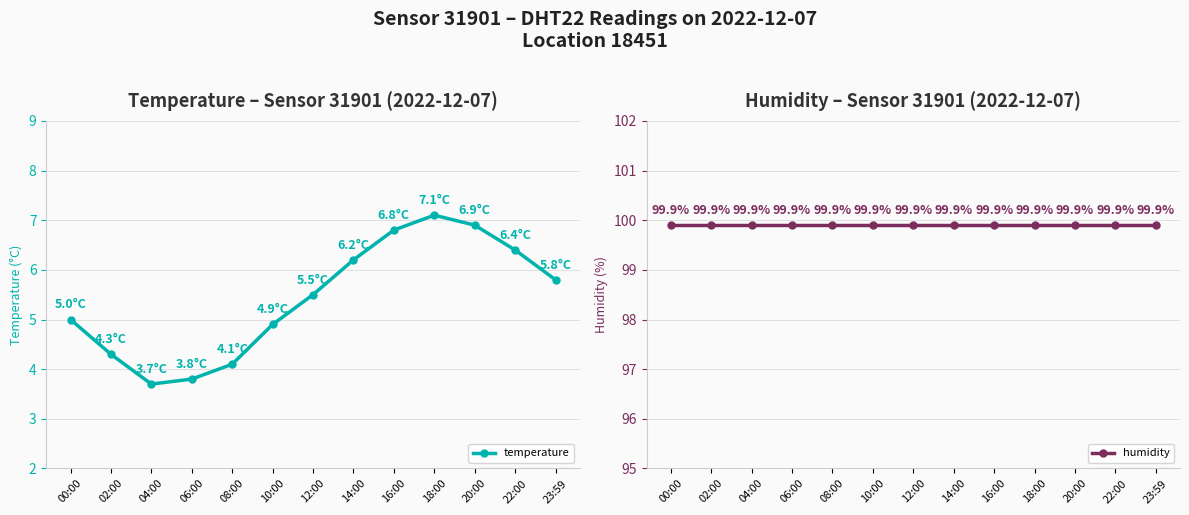

What is the average value of the humidity series?

99.9